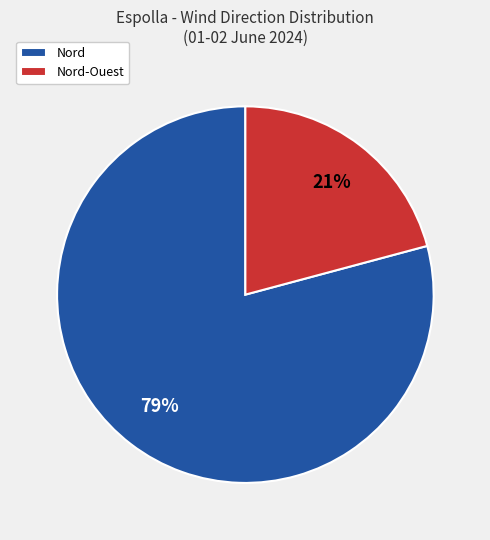

To the nearest percent, what portion does Nord-Ouest represent?

21%